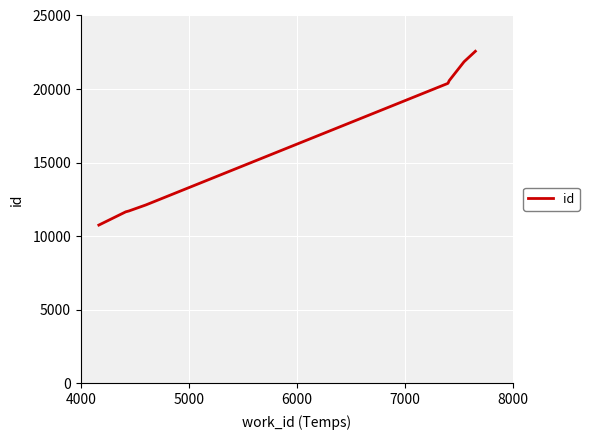

What is the maximum value shown in the chart?

22568